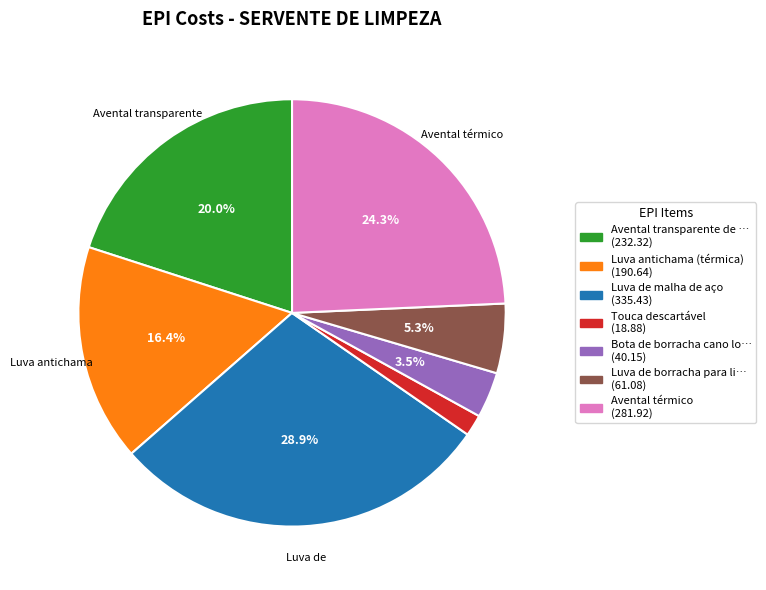

Is there any slice that represents more than half of the pie?

No